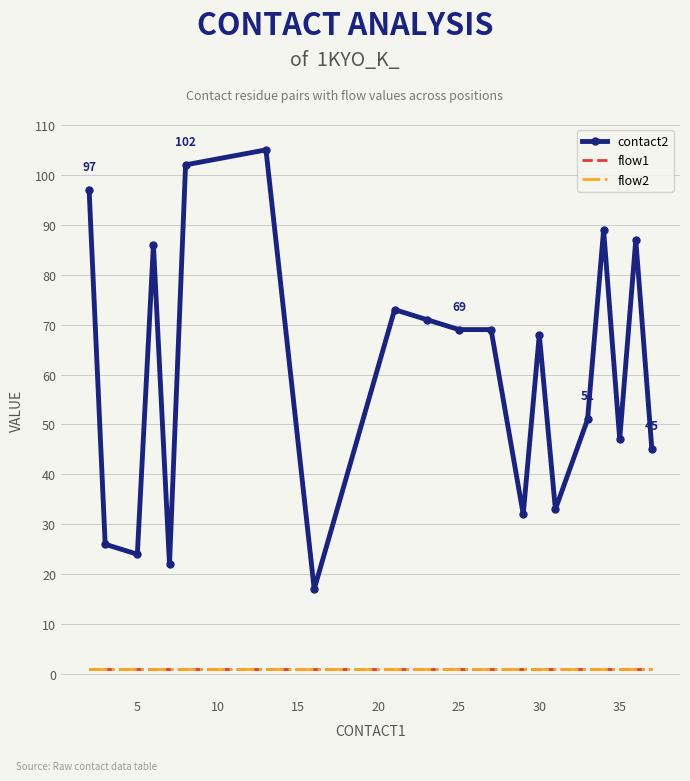

What is the average value of the flow2 series?

1